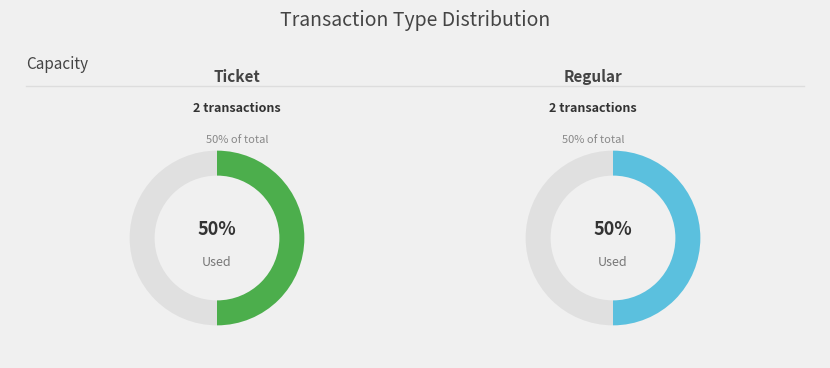

The io_index_1 slice represents 85% of the pie. True or false?

False